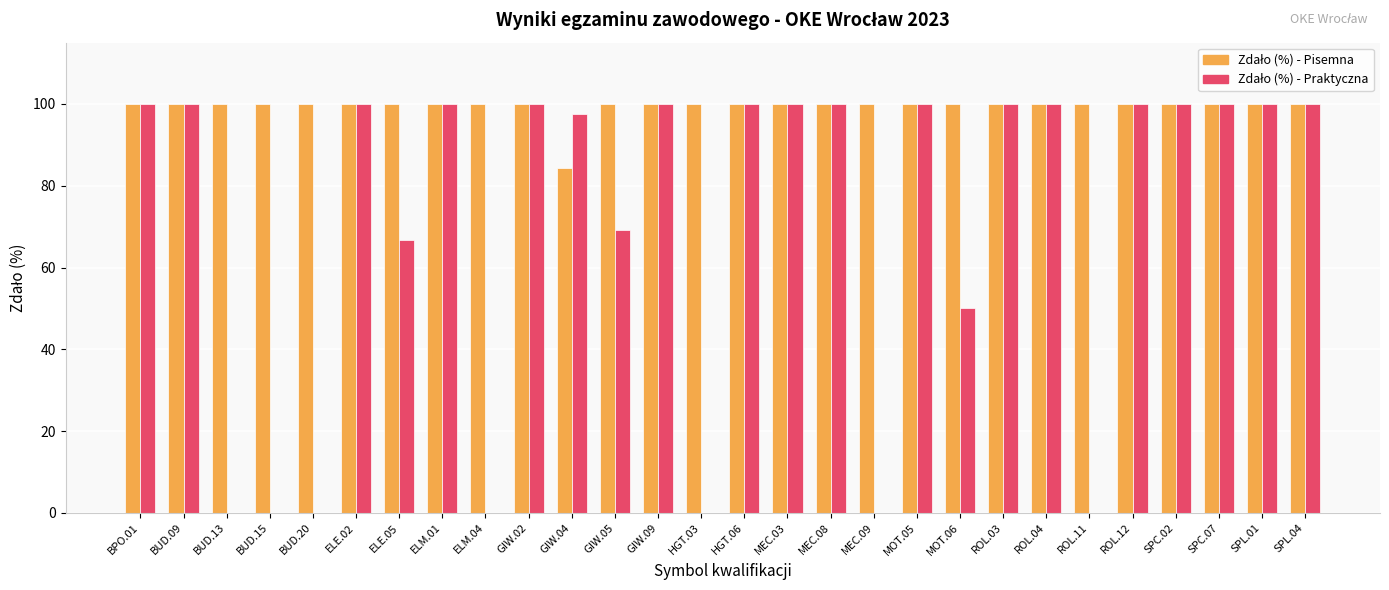

What is the greatest value displayed?

100.0